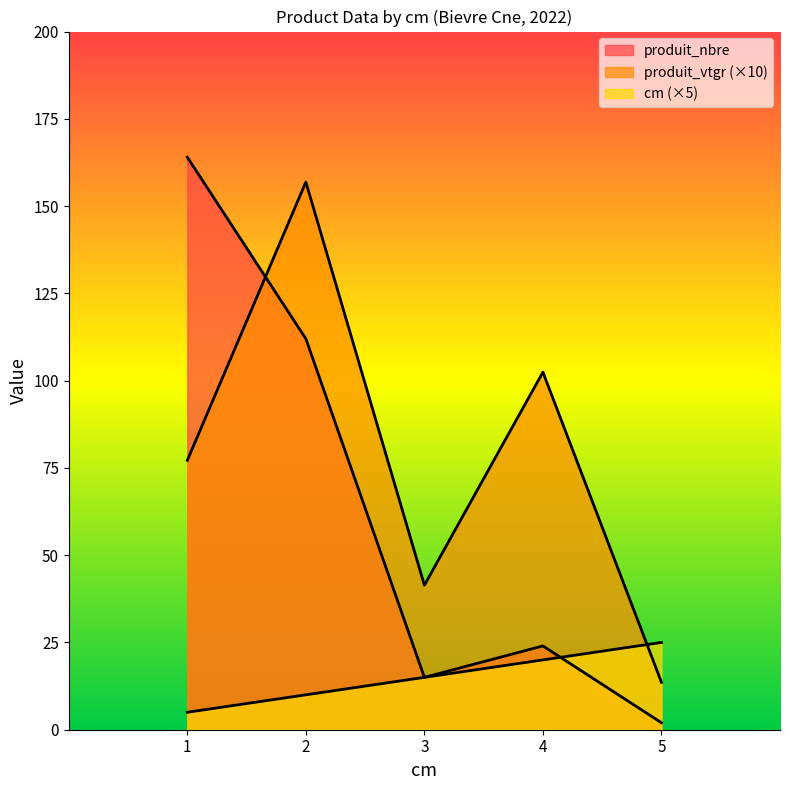

Where does the produit_nbre series first go above 24?

1